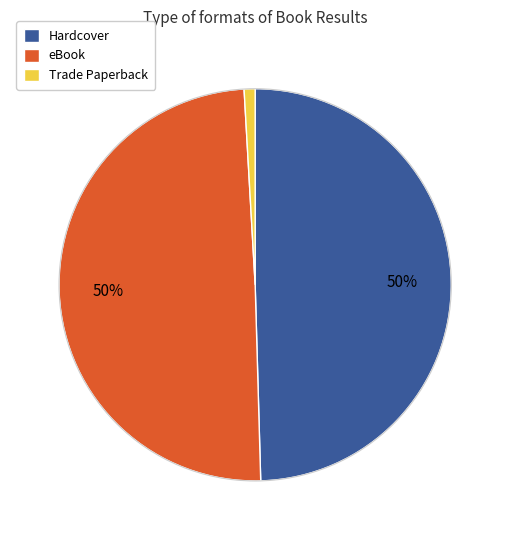

Combined, do Trade Paperback and Hardcover account for over 50%?

Yes